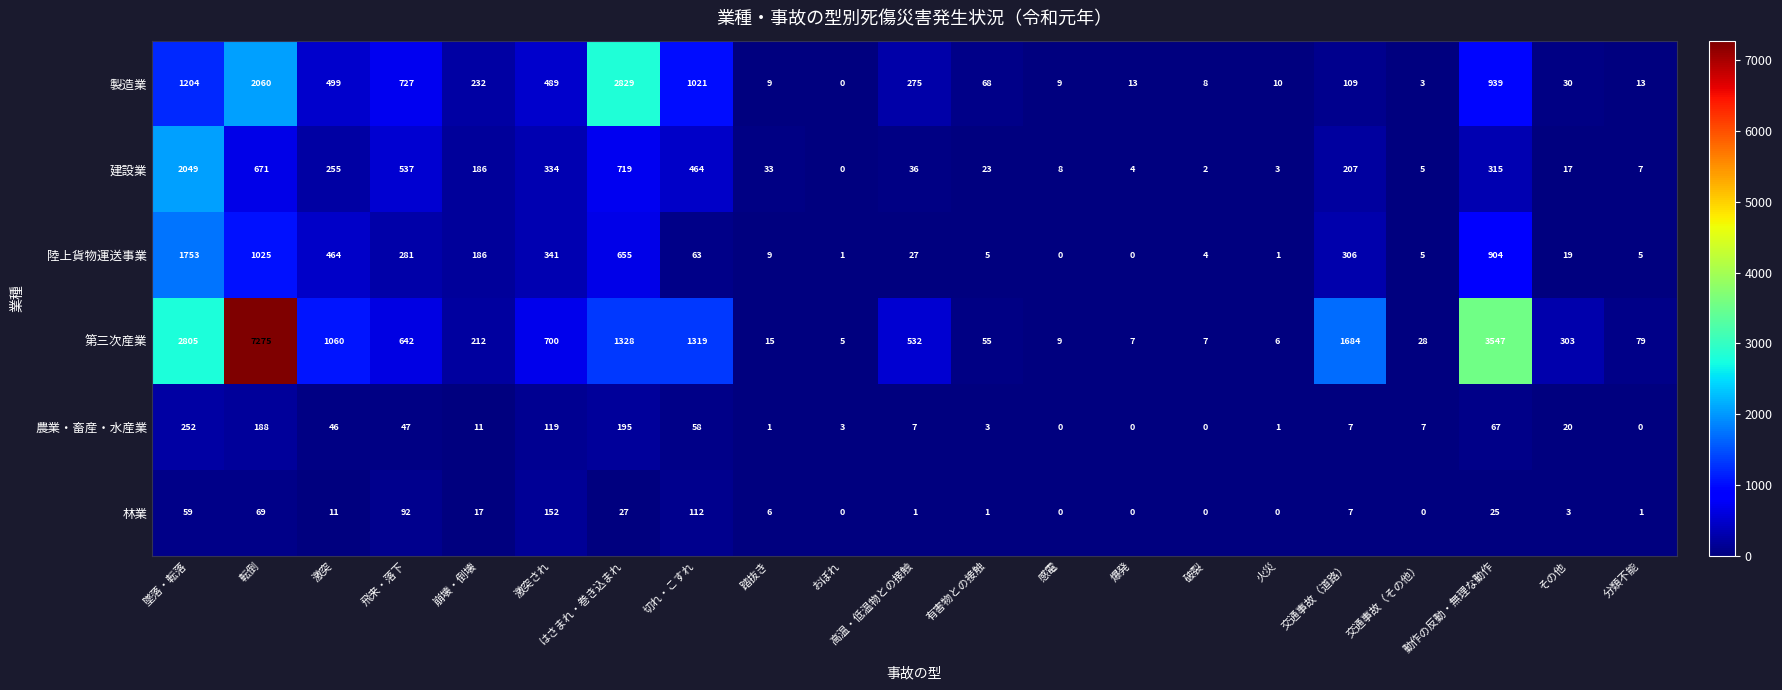

What is the total value across all series at 交通事故（道路）?

2320